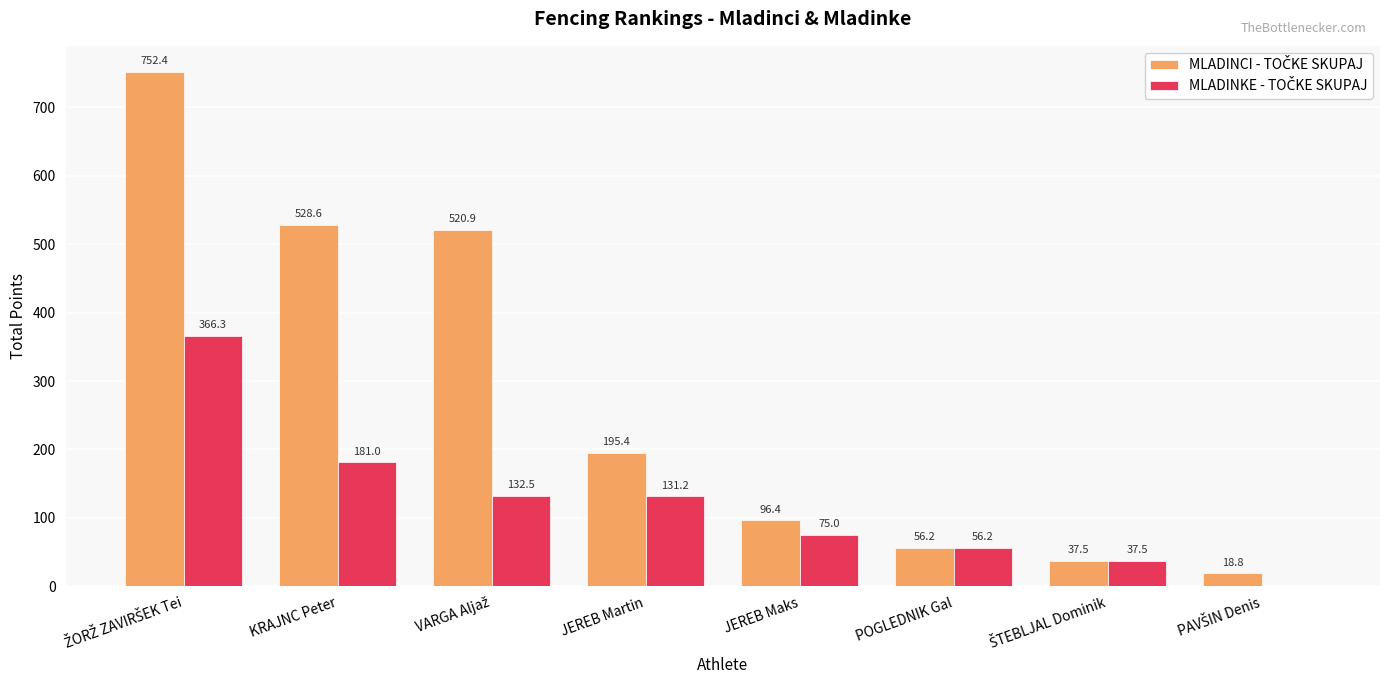

Count the number of data series in this chart.

2